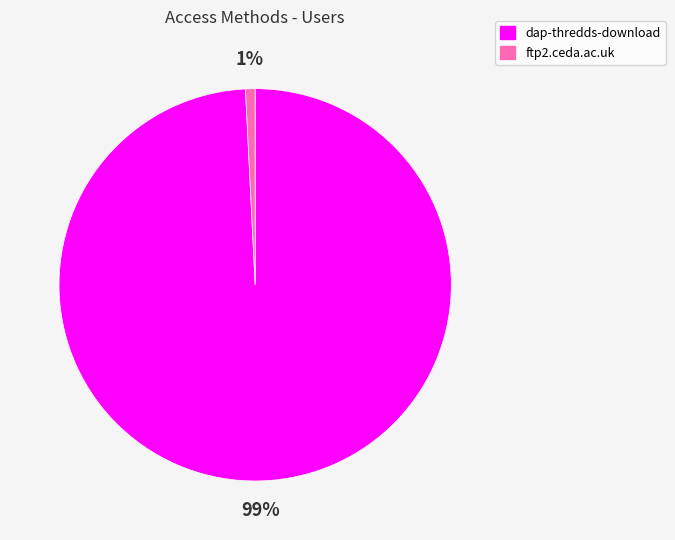

How many slices are in this pie chart?

2